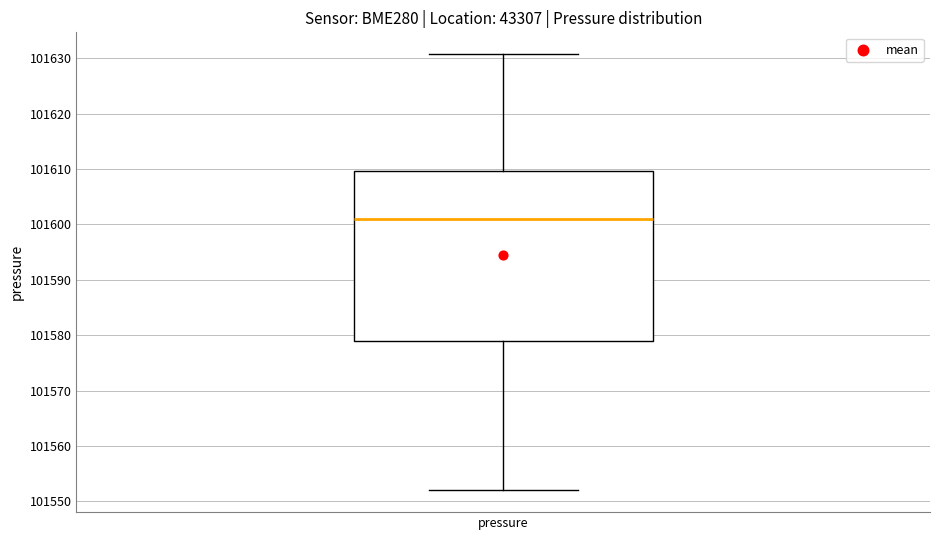

Read this box plot against the y-axis: the position of the median line, the range covered by the box, and the ends of both whiskers. The values are not printed on the chart, so give them approximately, as read against the axis.

median 101601, box 101579 to 101610, whiskers 101552 to 101631